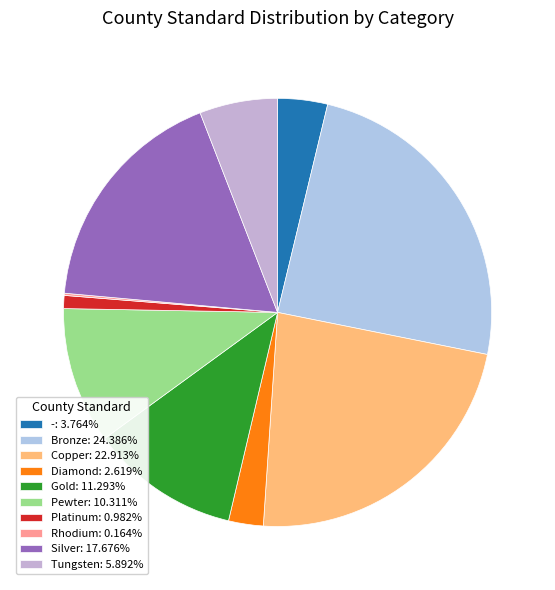

To the nearest percent, what percentage of the pie is Tungsten?

6%